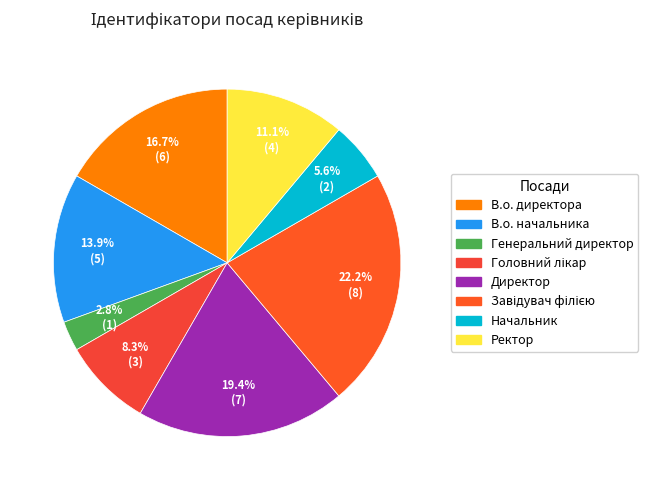

To the nearest percent, what is the combined percentage of В.о. начальника and Ректор?

25%